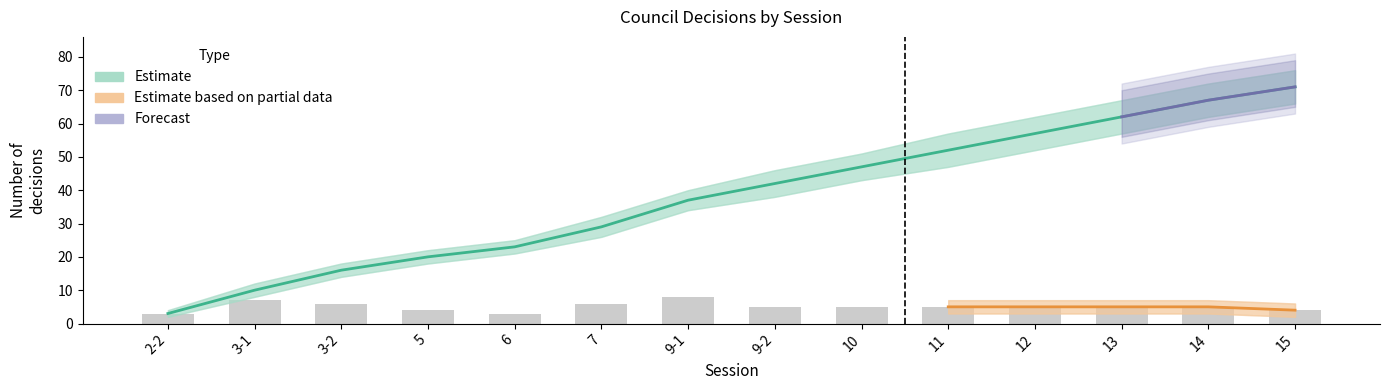

What is the label of the 11th bar from the right?

5